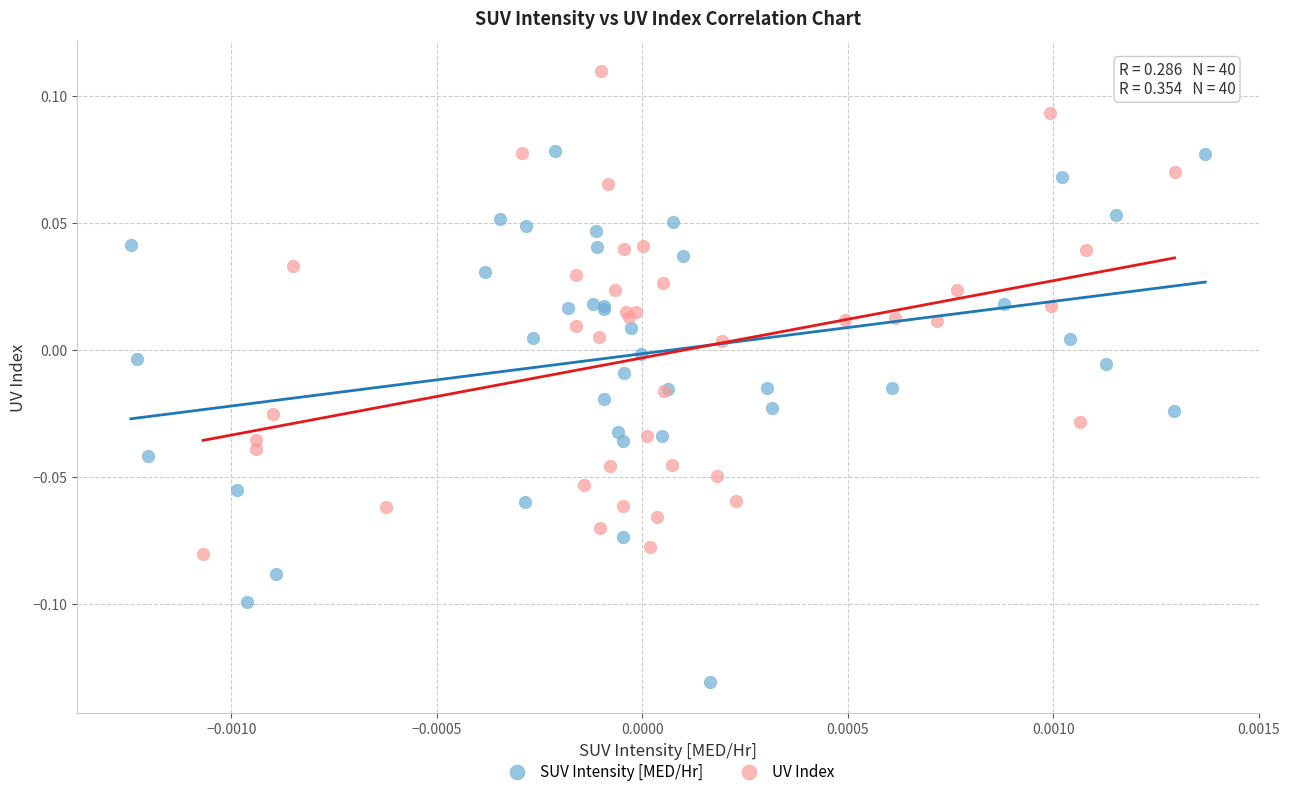

Which series reaches the minimum Y coordinate?

SUV Intensity [MED/Hr]